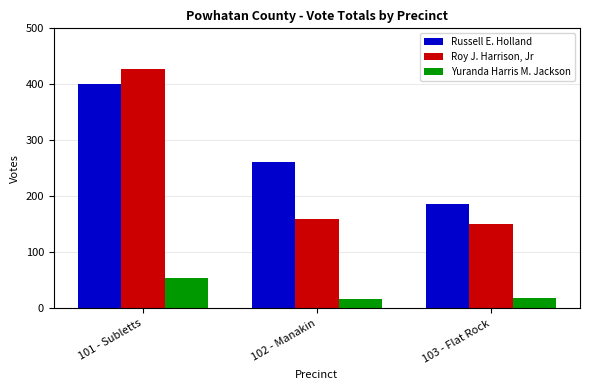

What is the label of the 1st bar from the left?

101 - Subletts